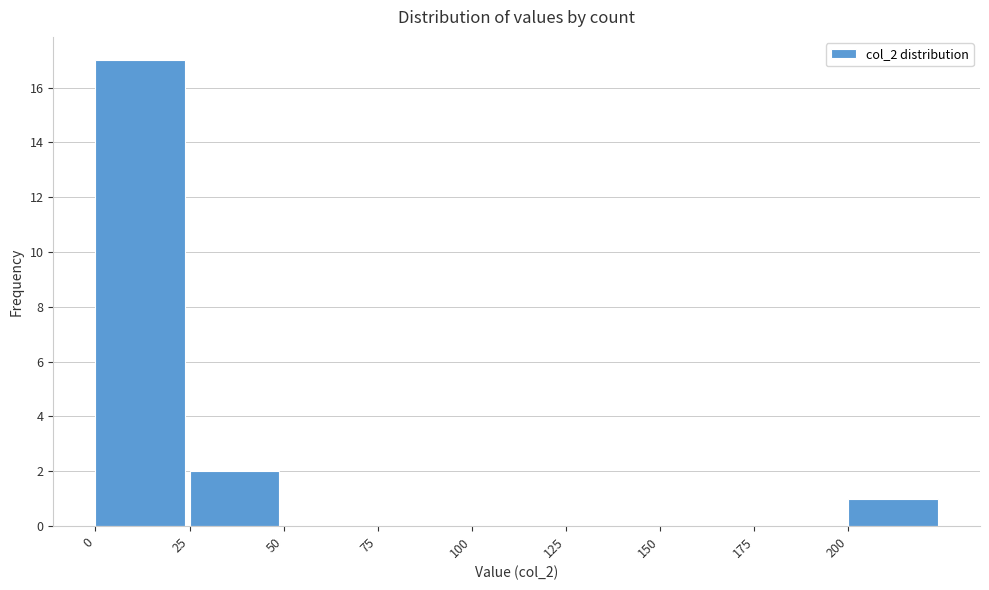

Reading left to right, list every bar in this chart as the range it spans on the x-axis followed by its height. The values are not printed on the chart, so give them approximately, as read against the axis.

0 to 25: 17
25 to 50: 2
50 to 75: 0
75 to 100: 0
100 to 125: 0
125 to 150: 0
150 to 175: 0
175 to 200: 0
200 to 225: 1